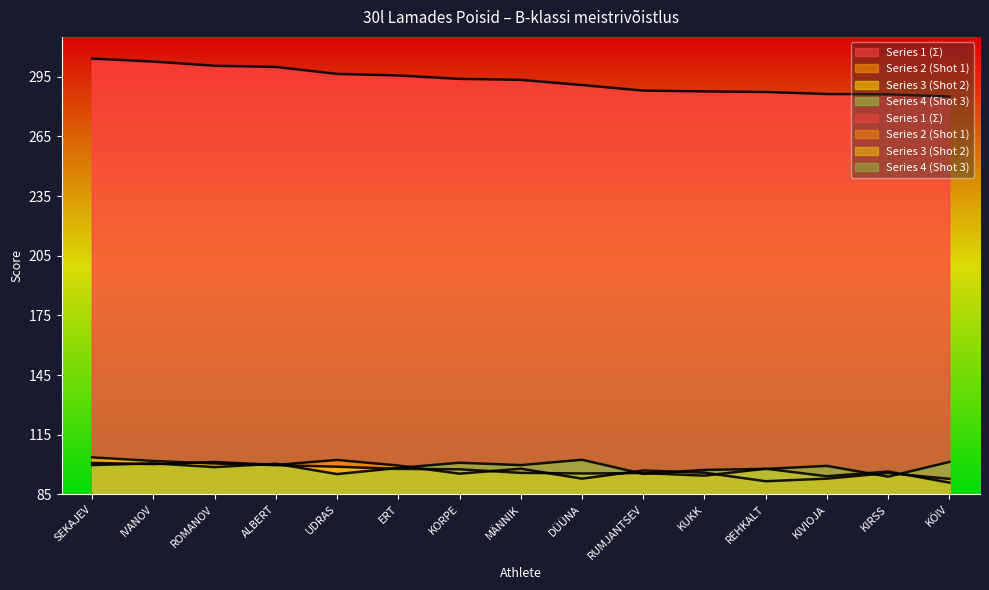

Between SEKAJEV and ROMANOV, which series saw the biggest shift?

Series 1 (Σ)